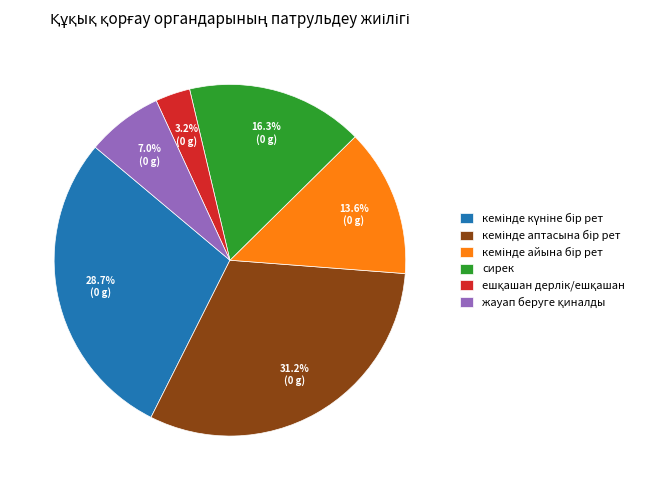

Is there any slice that represents more than half of the pie?

No